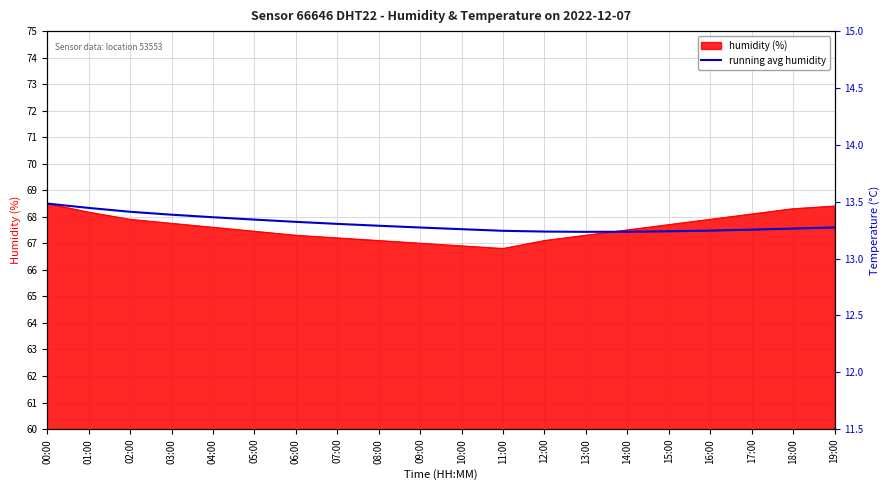

What position from the left is 11:00?

12